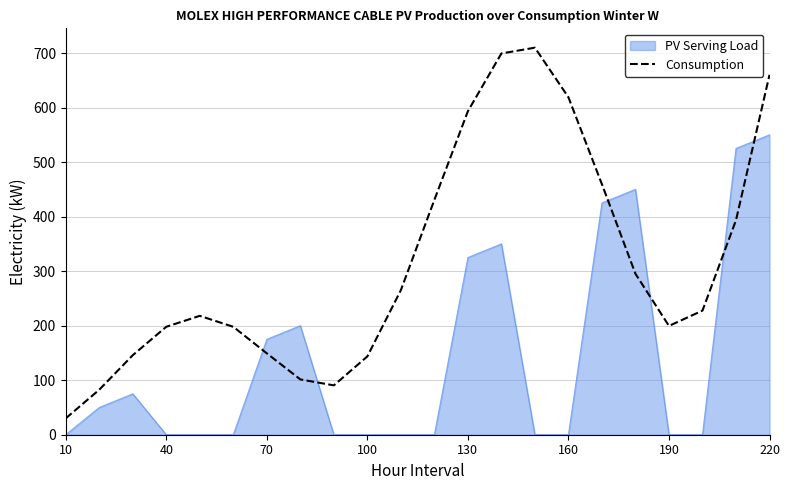

What is the greatest value displayed?

709.8